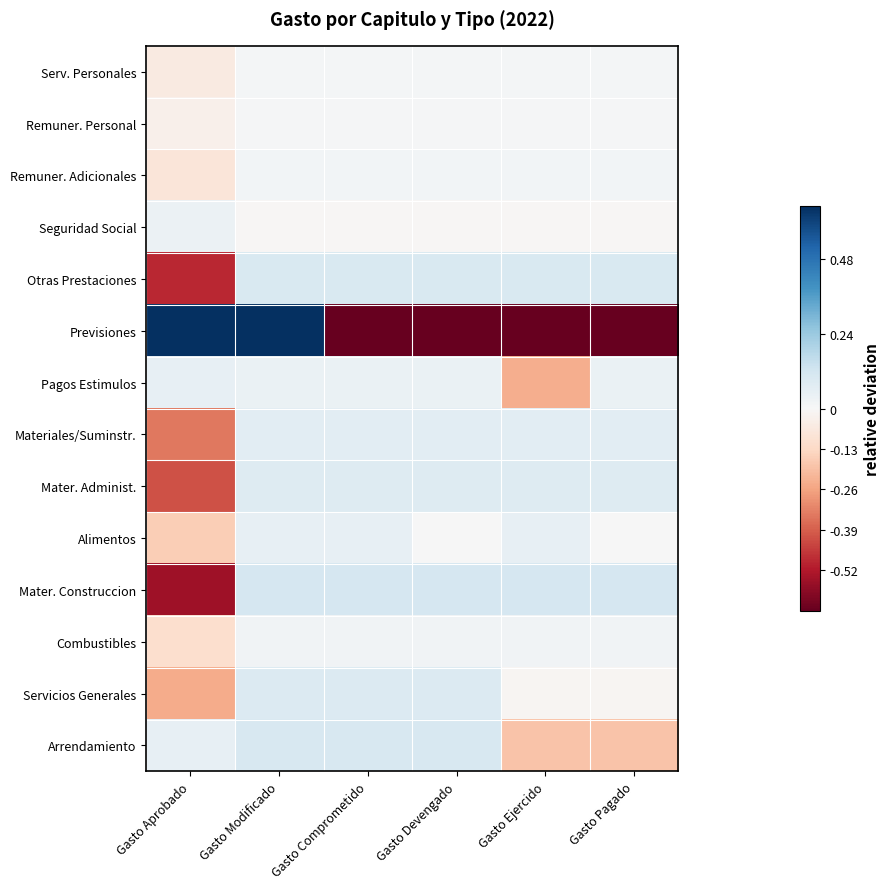

How many distinct data groups are displayed?

14